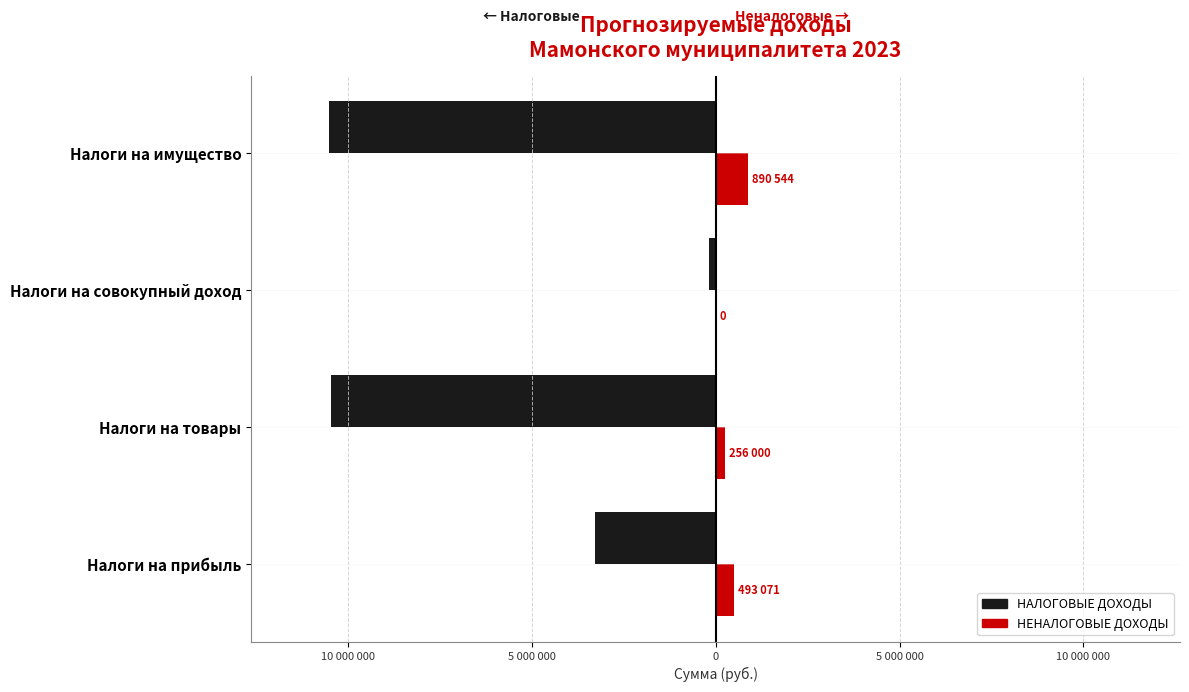

What are all the series names shown in the legend?

НАЛОГОВЫЕ ДОХОДЫ, НЕНАЛОГОВЫЕ ДОХОДЫ